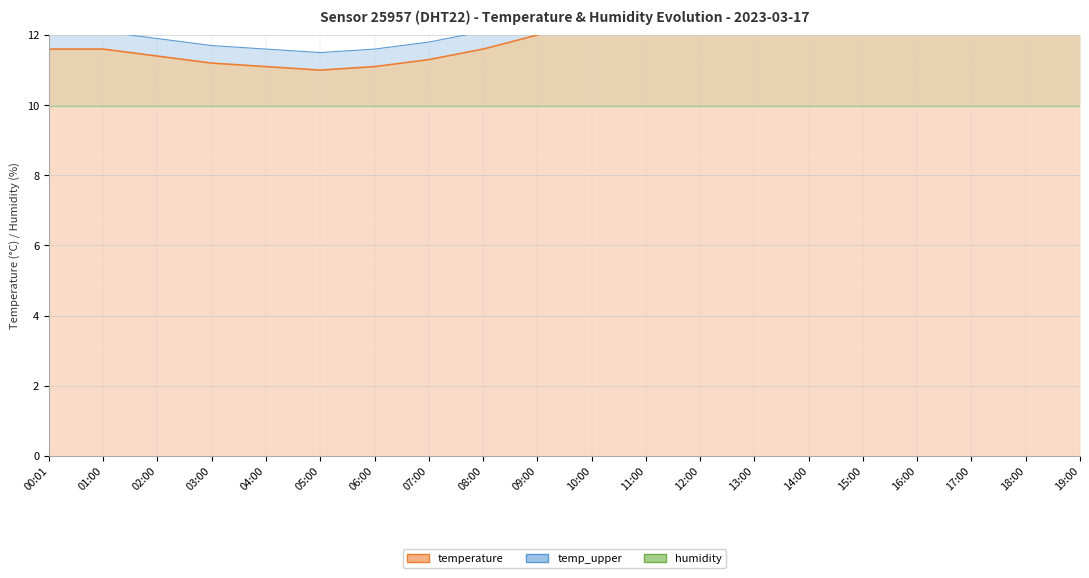

What is the sum of the temp_upper values at 06:00 and 16:00?

24.9